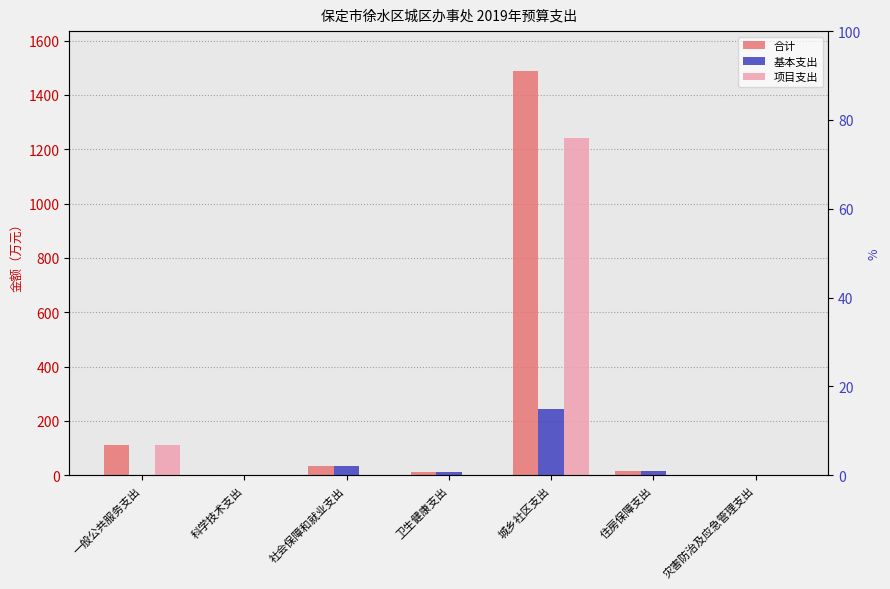

What is the maximum value for 基本支出?

244.1